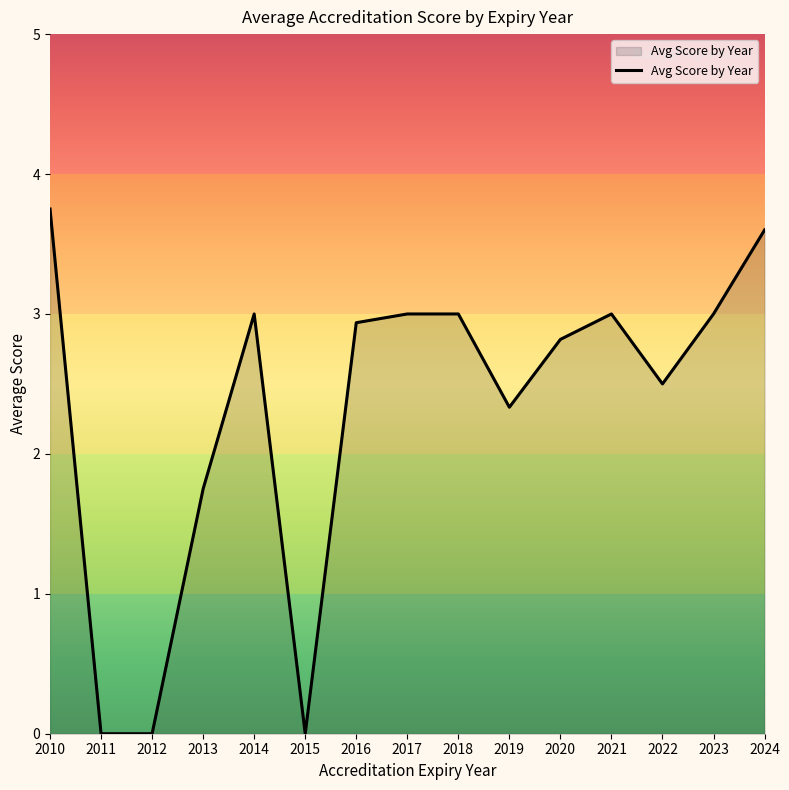

What is the sum of all values?

34.7